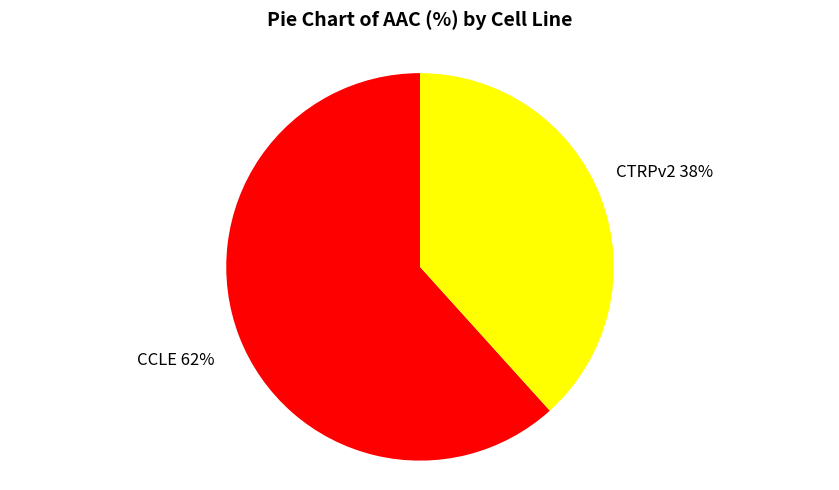

To the nearest percent, what portion does CTRPv2 represent?

38%